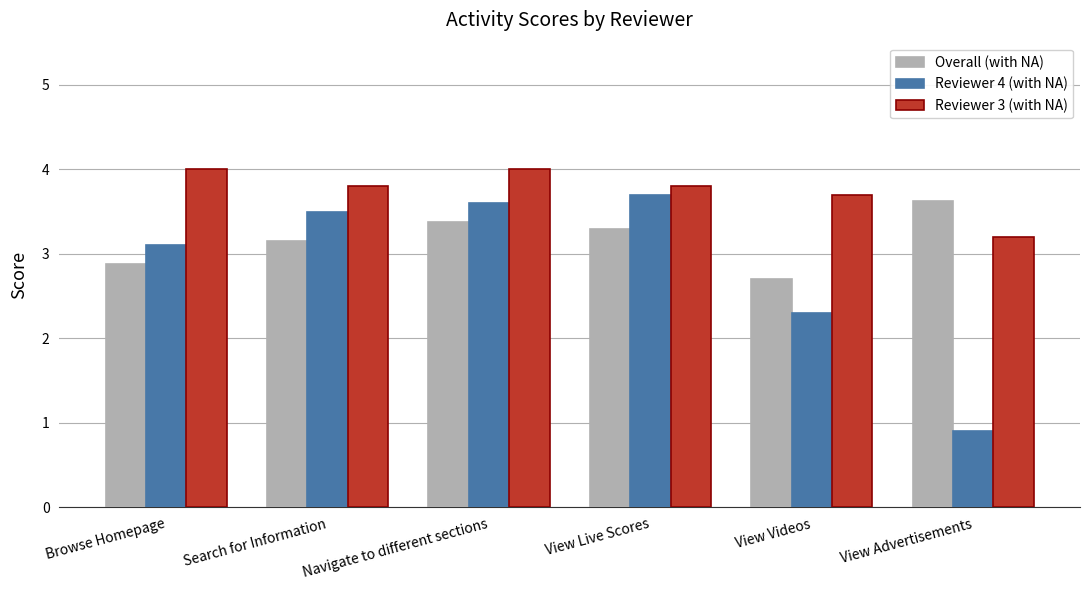

How many groups of bars are there?

6